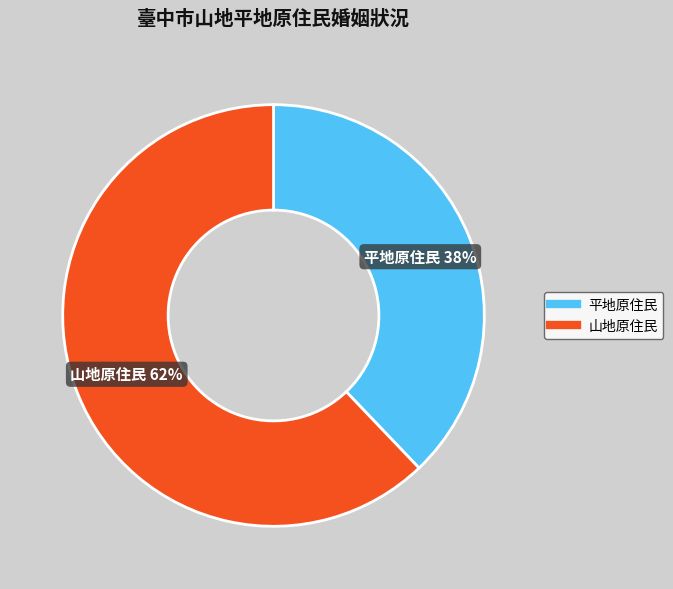

Does any single category account for the majority?

Yes